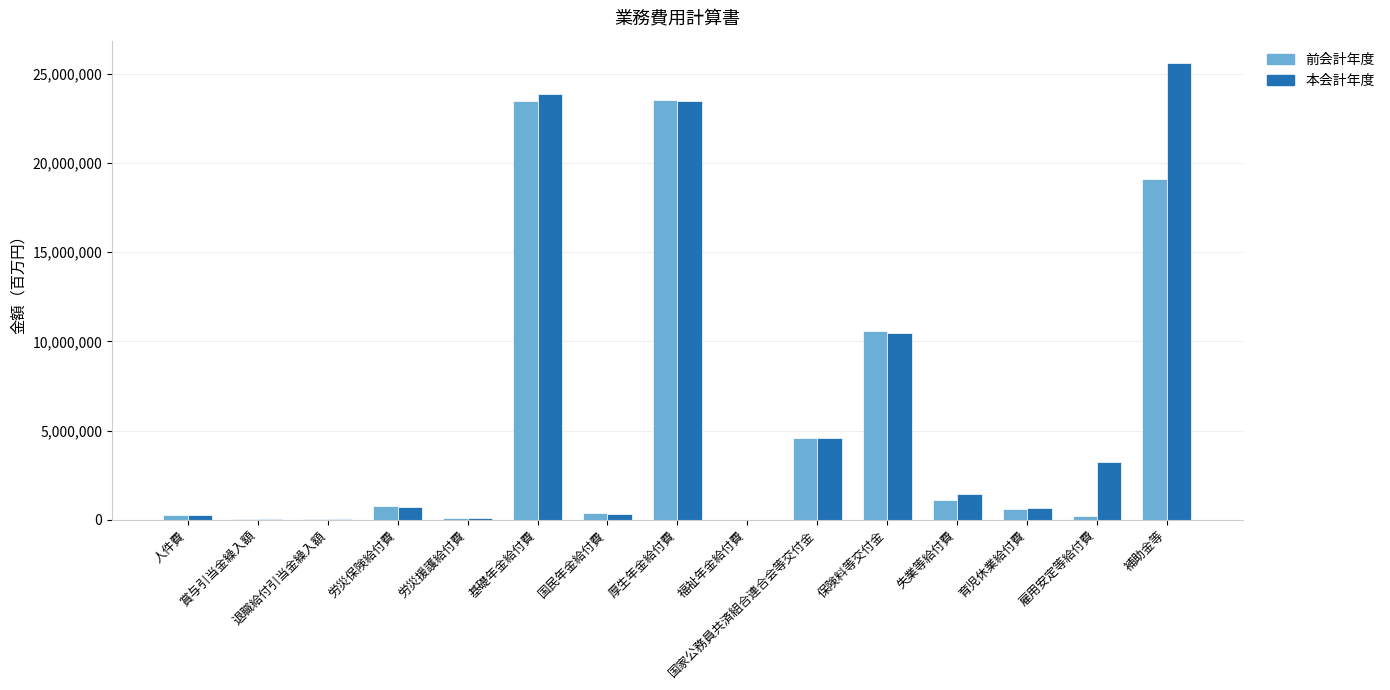

Between 労災援護給付費 and 失業等給付費, which series saw the biggest shift?

本会計年度